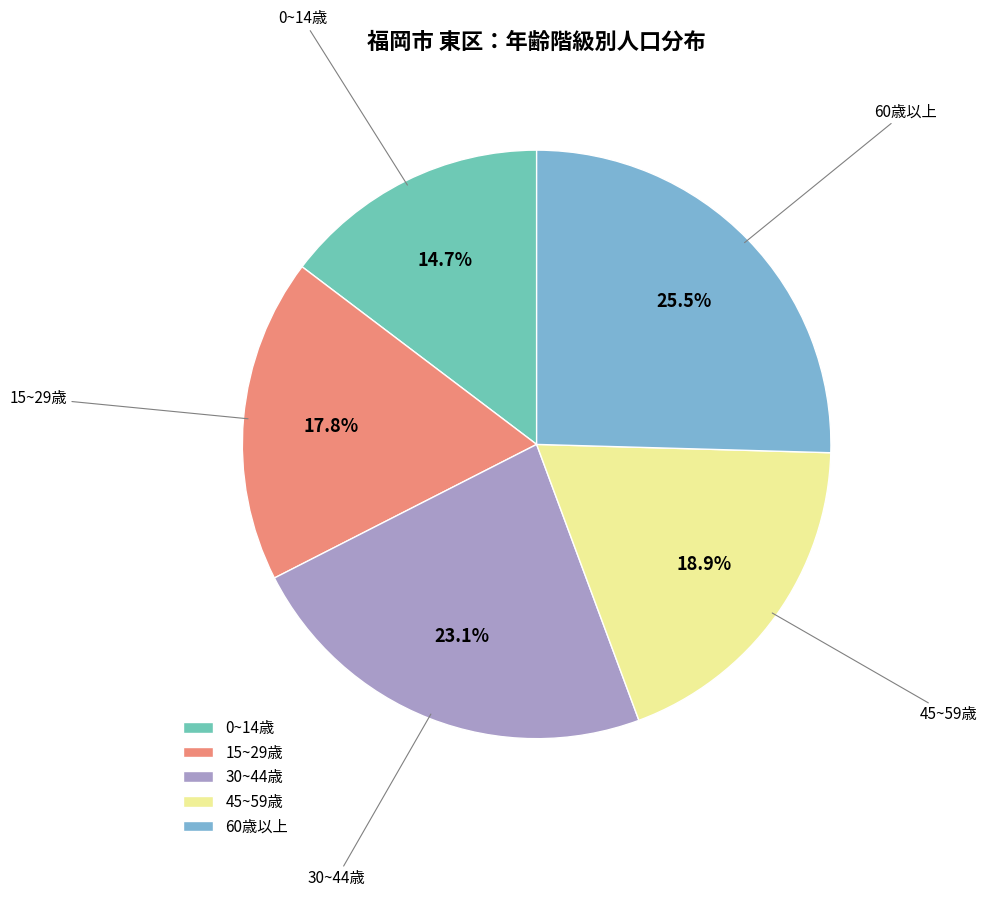

What is the smallest slice in the pie chart?

0~14歳